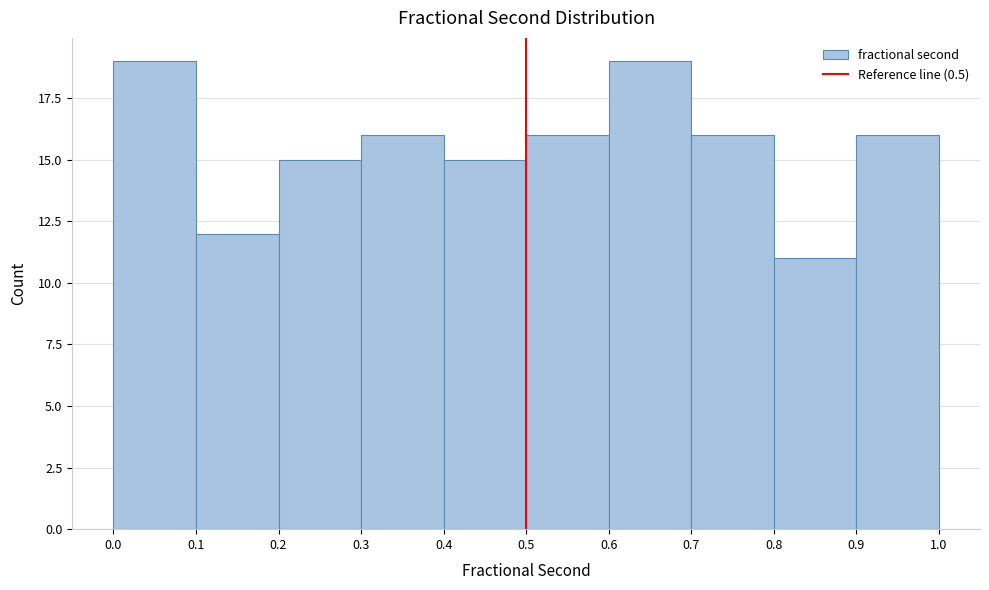

Reading left to right, list every bar in this chart as the range it spans on the x-axis followed by its height. The values are not printed on the chart, so give them approximately, as read against the axis.

0.0 to 0.1: 19
0.1 to 0.2: 12
0.2 to 0.3: 15
0.3 to 0.4: 16
0.4 to 0.5: 15
0.5 to 0.6: 16
0.6 to 0.7: 19
0.7 to 0.8: 16
0.8 to 0.9: 11
0.9 to 1.0: 16